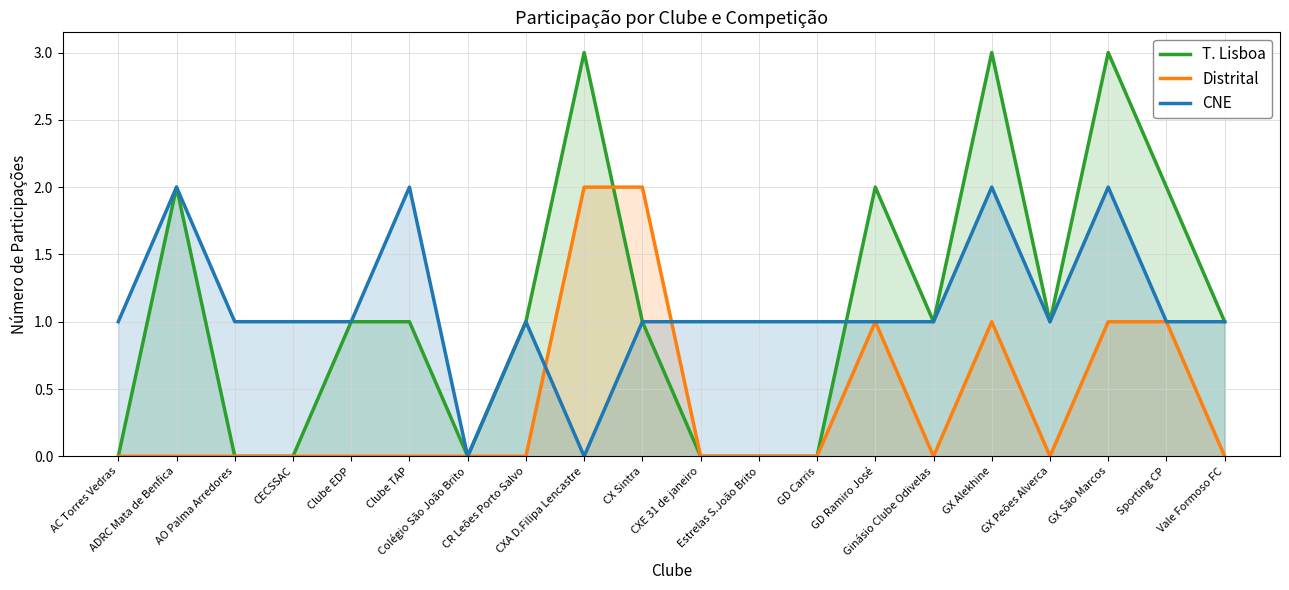

What is the sum of all Distrital values?

8